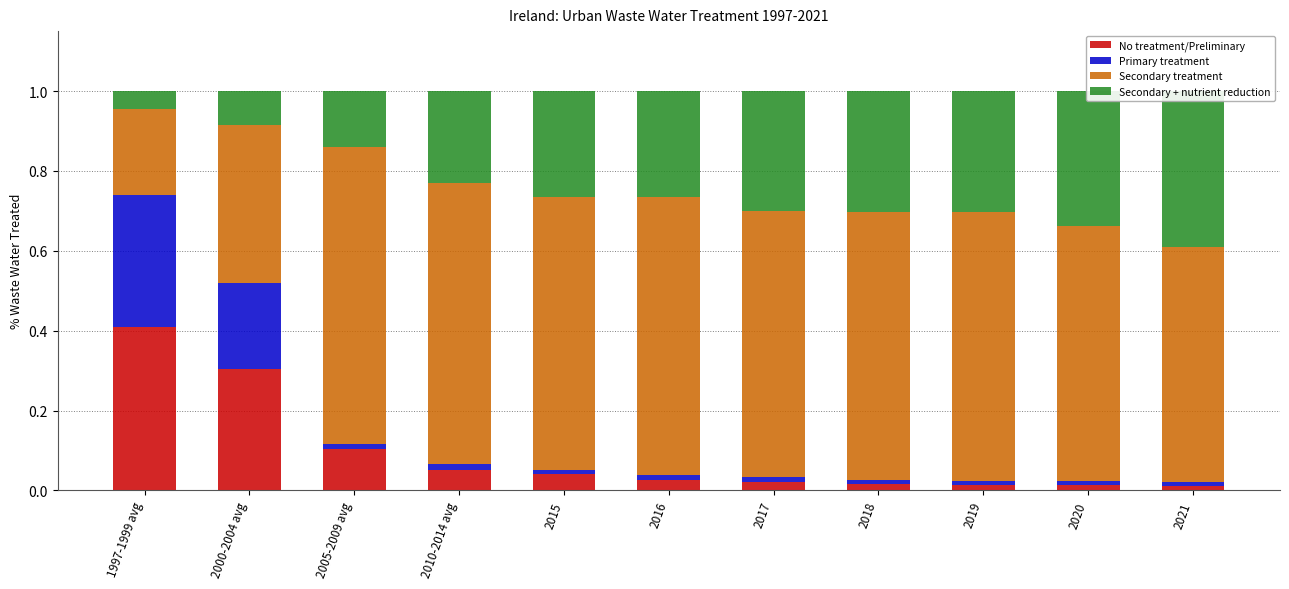

What are all the series names shown in the legend?

No treatment/Preliminary, Primary treatment, Secondary treatment, Secondary + nutrient reduction